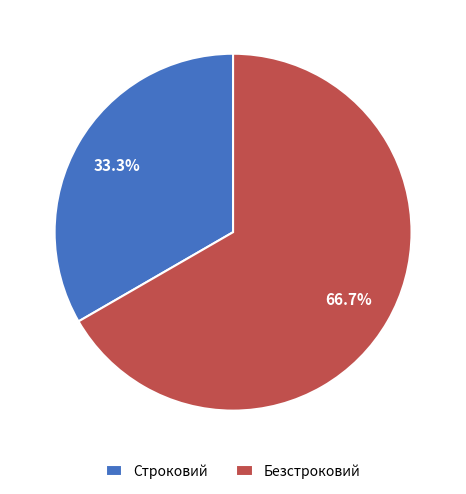

What is the ratio of the value at Безстроковий to the value at Строковий?

2.0